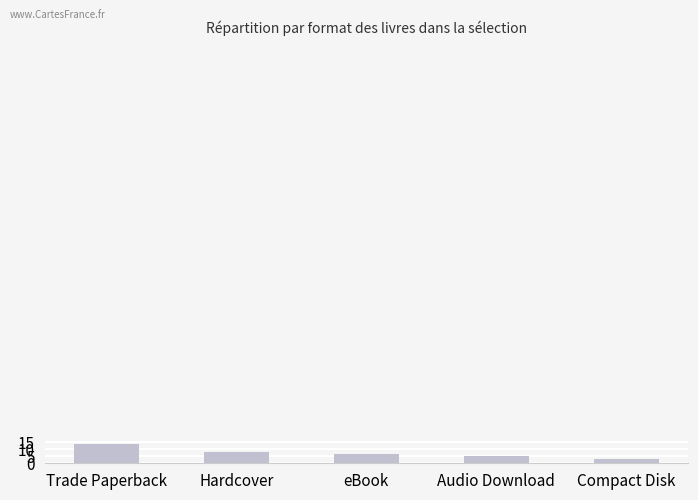

What is the approximate value at Hardcover, to the nearest 10?

10